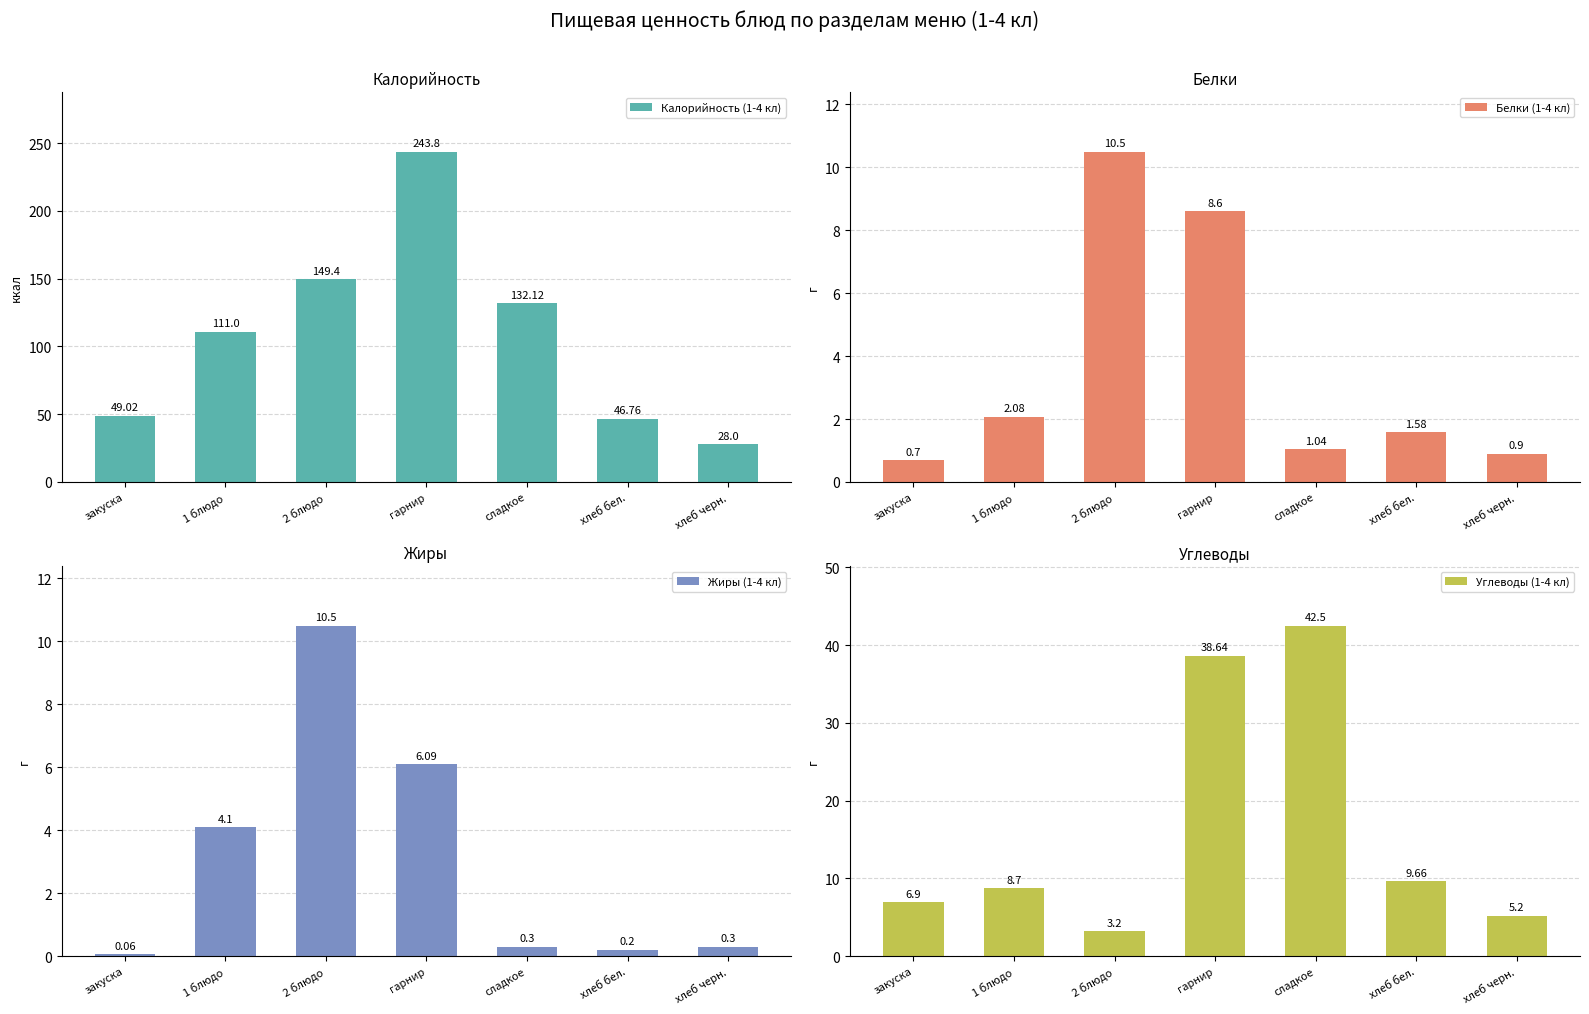

At which label does Калорийность (1-4 кл) reach its peak?

гарнир